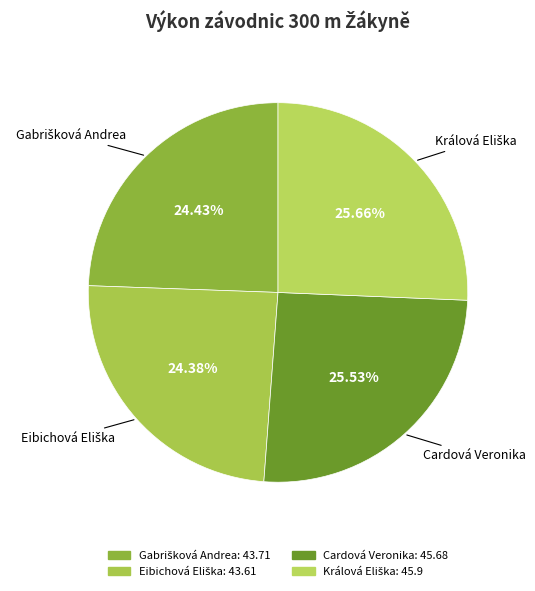

Is there any slice that represents more than half of the pie?

No